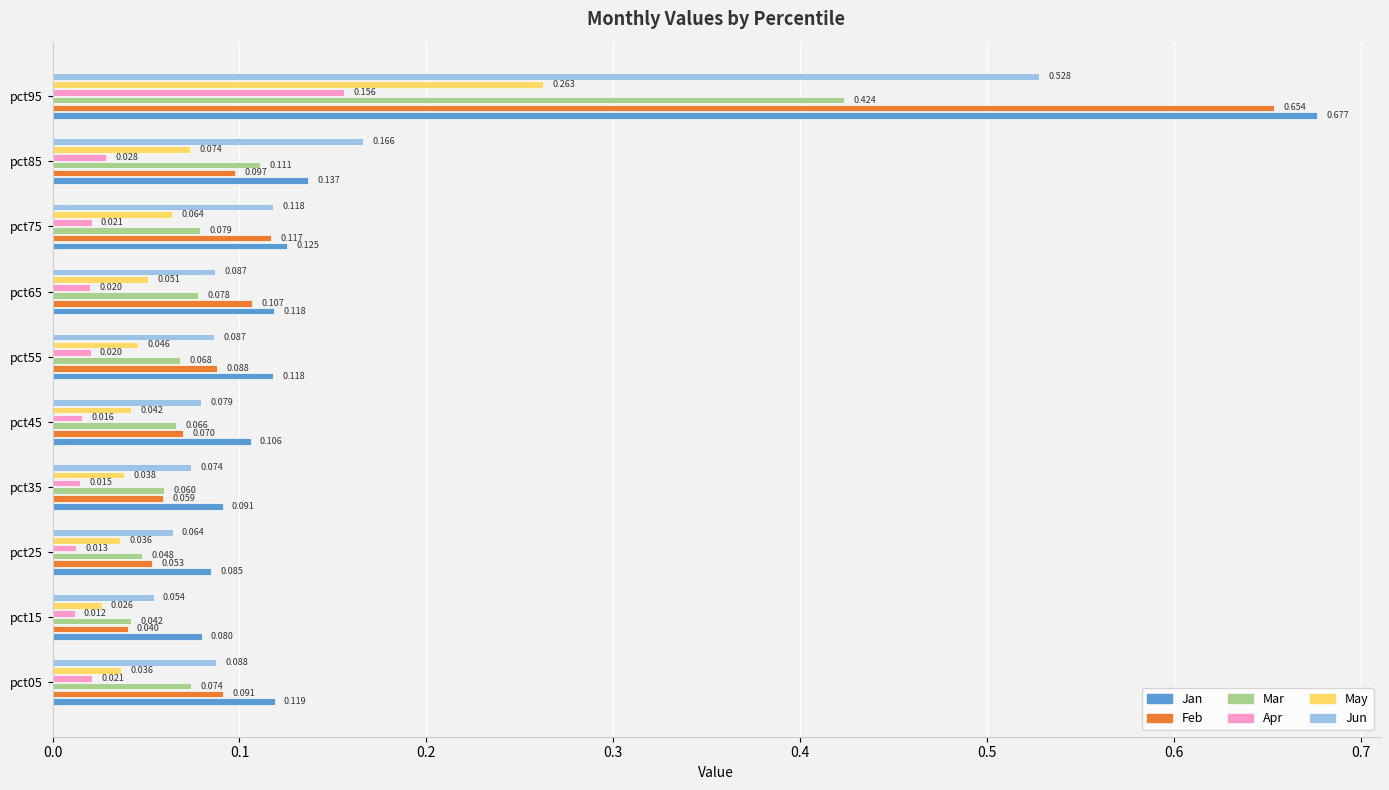

At which label does Apr reach its peak?

pct95